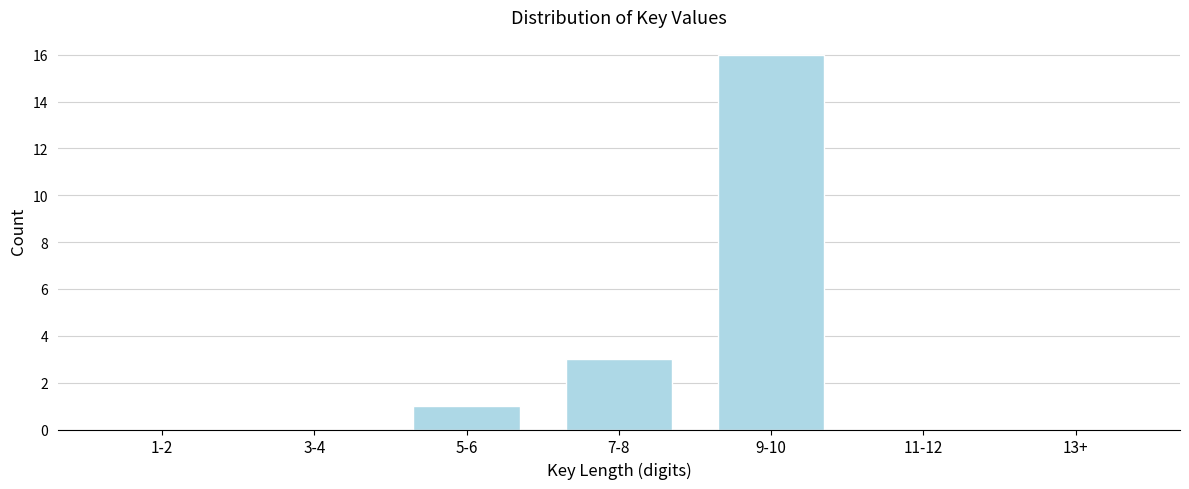

Reading right to left, what are all the values shown in this chart?

13+=0	11-12=0	9-10=16	7-8=3	5-6=1	3-4=0	1-2=0